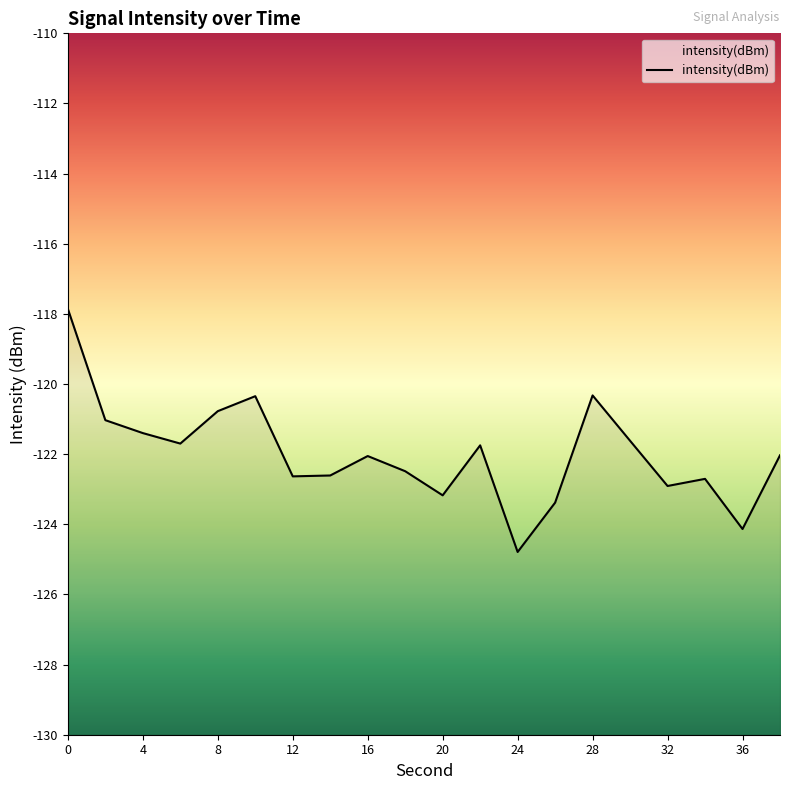

Rank the categories by value from highest to lowest.

0, 28, 10, 8, 2, 4, 30, 6, 22, 38, 16, 18, 14, 12, 34, 32, 20, 26, 36, 24